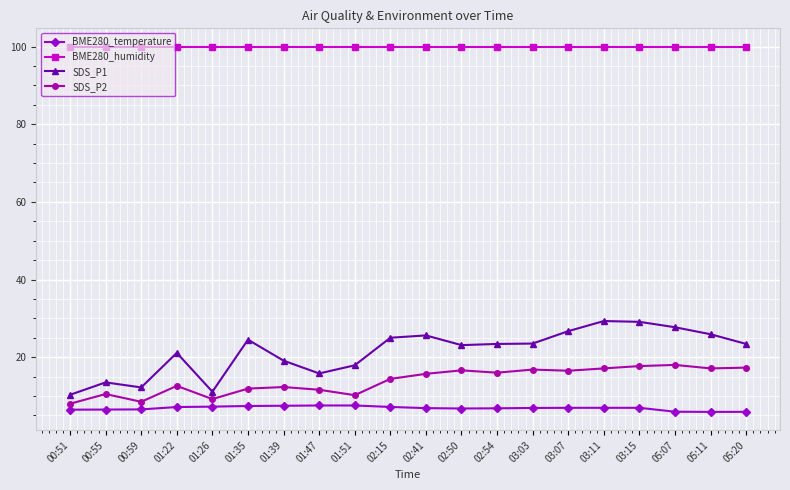

What is the difference between the second highest and second lowest values in the BME280_temperature series?

1.6